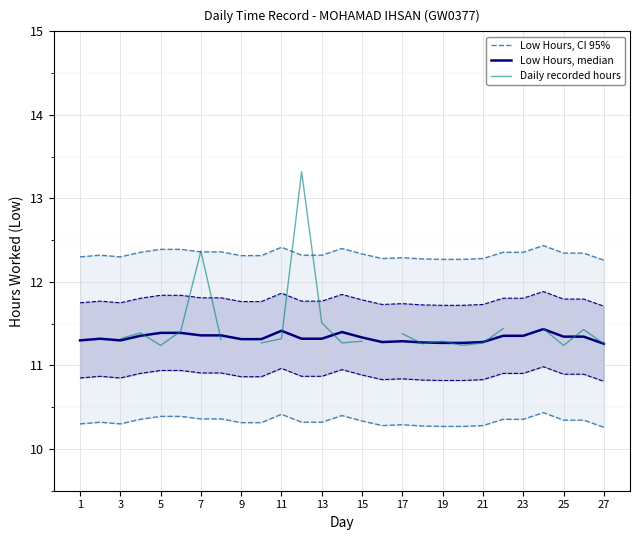

What are all the series names shown in the legend?

Low Hours, CI 95%, Low Hours, median, Daily recorded hours